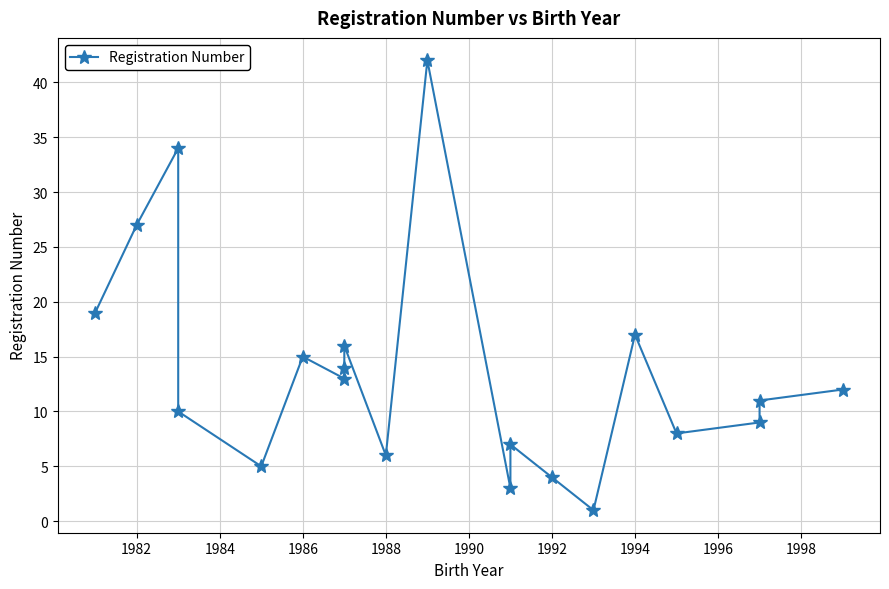

Reading left to right, list all the values displayed in this chart.

19	27	34	10	5	15	13	14	16	6	42	3	7	4	1	17	8	9	11	12